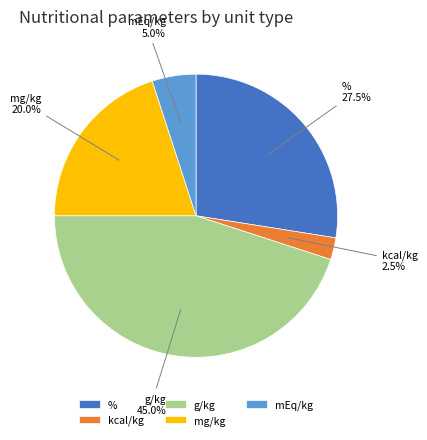

Is mg/kg the majority of the pie?

No